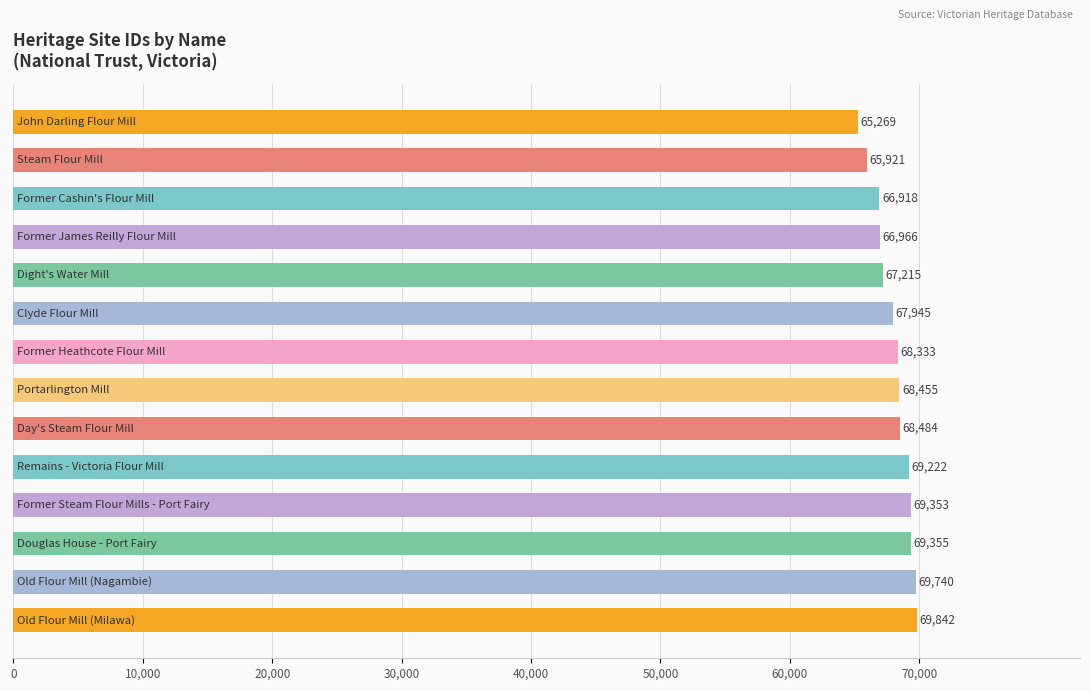

What is the minimum value shown in the chart?

65269